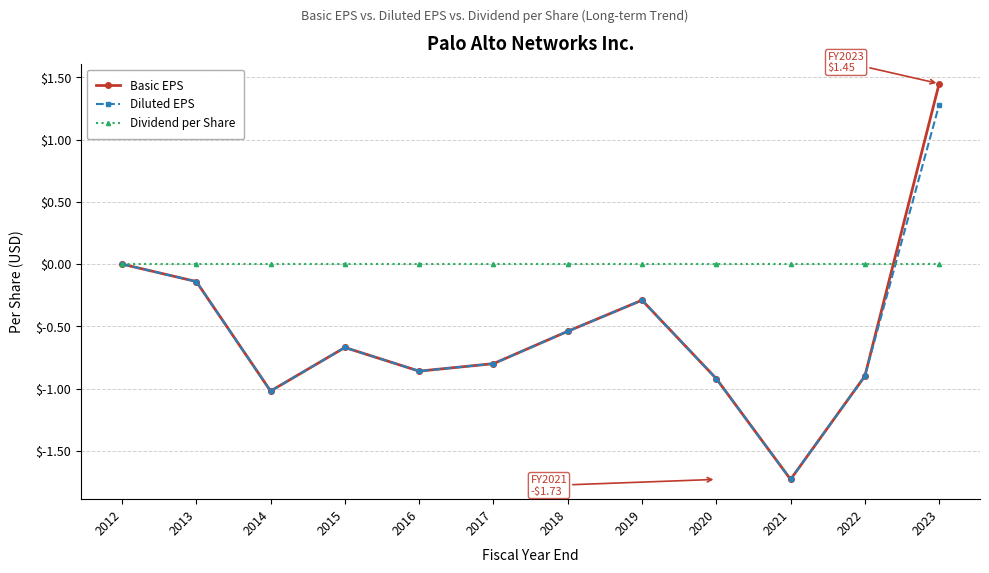

At which category does Diluted EPS reach its first local peak?

2015